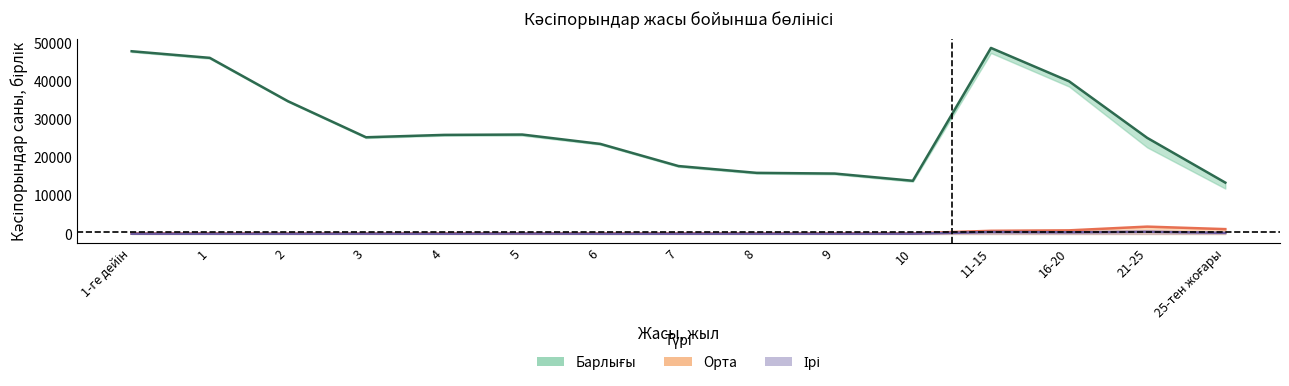

Which series changed the most between 7 and 10?

Барлығы